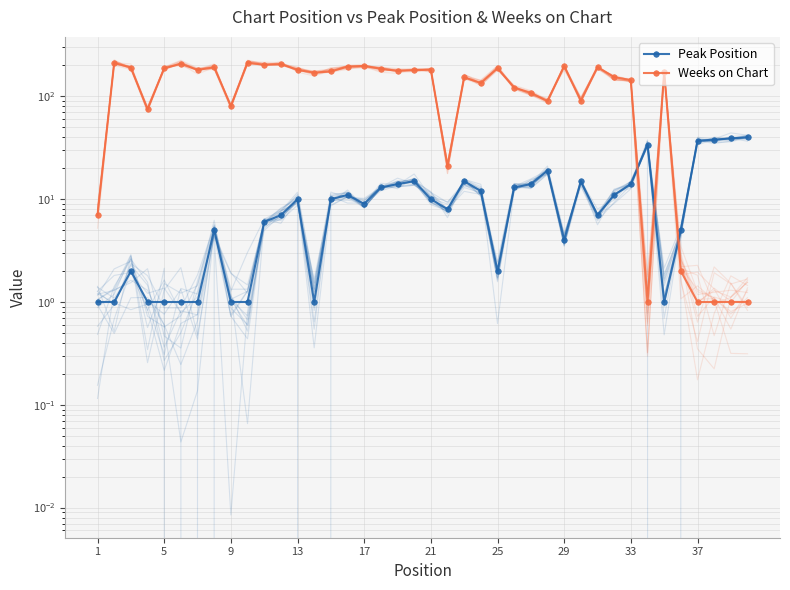

Reading left to right, list all the values displayed in this chart.

Peak Position: 1	1	2	1	1	1	1	5	1	1	6	7	10	1	10	11	9	13	14	15	10	8	15	12	2	13	14	19	4	15	7	11	14	34	1	5	37	38	39	40
Weeks on Chart: 7	212	191	75	187	208	181	192	80	213	203	206	181	170	175	195	198	186	177	180	182	21	153	135	188	122	108	90	197	91	193	154	144	1	173	2	1	1	1	1